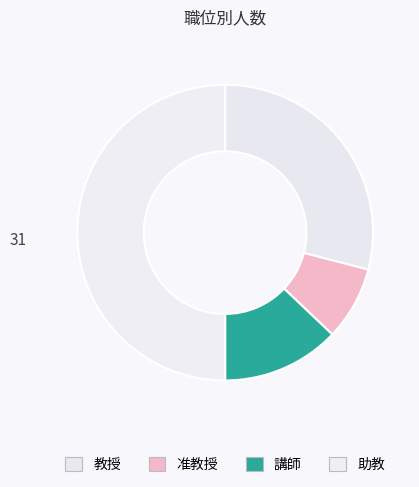

Count the number of slices in the pie.

4